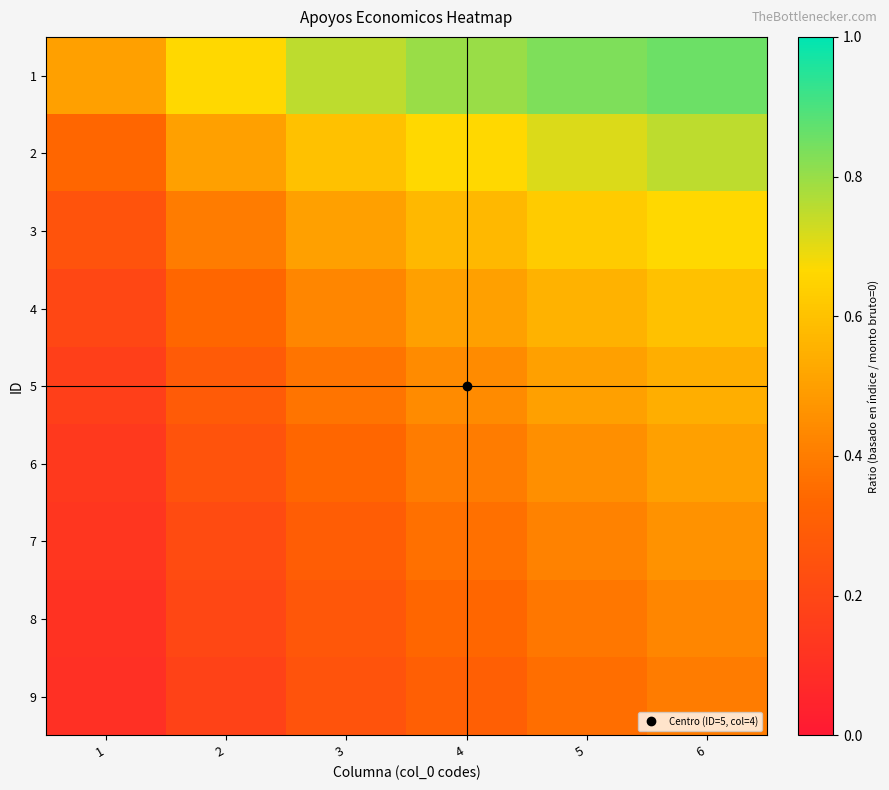

Reading right to left, what are all the values shown in this chart?

1: 6=0.9	5=0.8	4=0.8	3=0.8	2=0.7	1=0.5
2: 6=0.8	5=0.7	4=0.7	3=0.6	2=0.5	1=0.3
3: 6=0.7	5=0.6	4=0.6	3=0.5	2=0.4	1=0.2
4: 6=0.6	5=0.6	4=0.5	3=0.4	2=0.3	1=0.2
5: 6=0.5	5=0.5	4=0.4	3=0.4	2=0.3	1=0.2
6: 6=0.5	5=0.5	4=0.4	3=0.3	2=0.2	1=0.1
7: 6=0.5	5=0.4	4=0.4	3=0.3	2=0.2	1=0.1
8: 6=0.4	5=0.4	4=0.3	3=0.3	2=0.2	1=0.1
9: 6=0.4	5=0.4	4=0.3	3=0.2	2=0.2	1=0.1